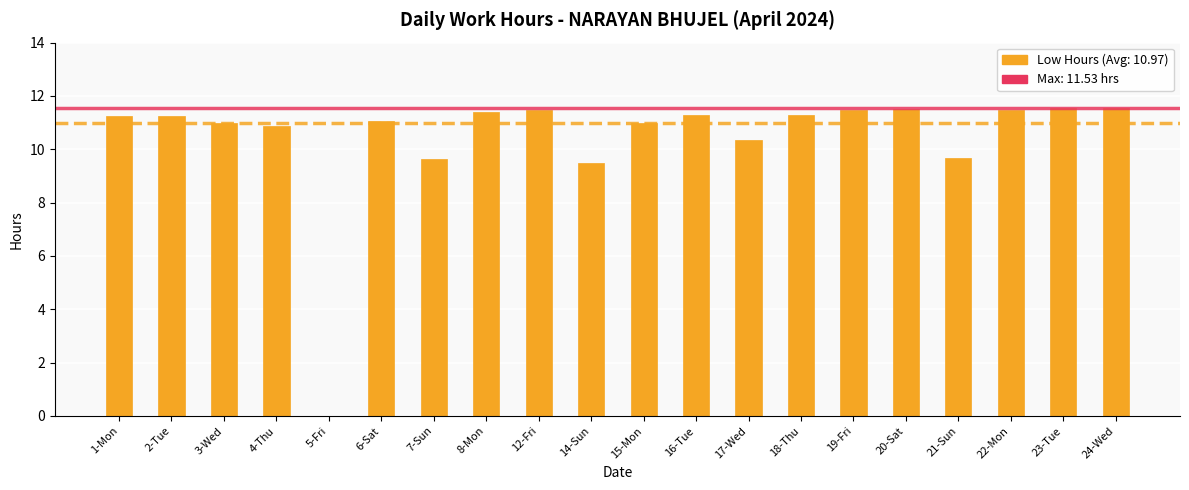

What is the ratio of the value at 8-Mon to the value at 2-Tue?

1.0